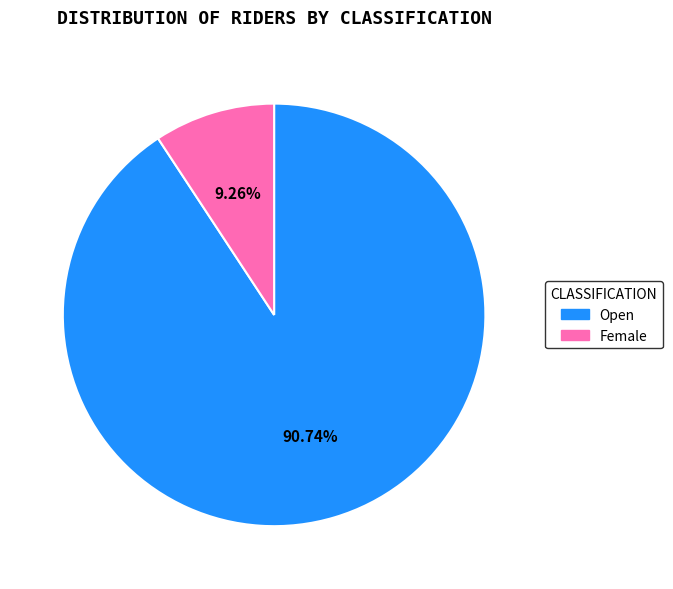

Approximately how many times larger is the value at Open compared to Female?

9.8